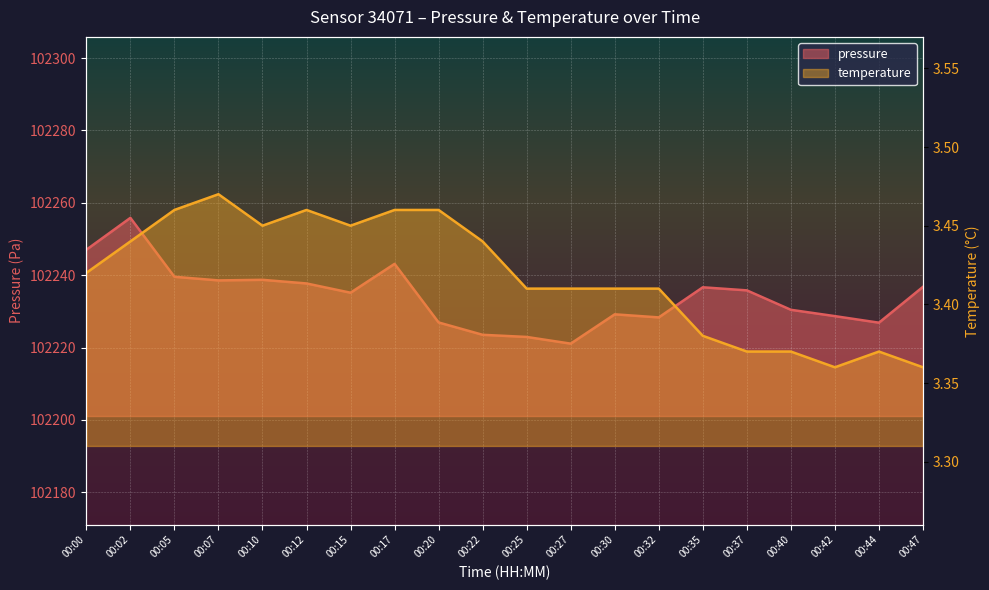

Reading right to left, transcribe all the data shown in this chart.

pressure: 00:47=102236.8	00:44=102226.9	00:42=102228.7	00:40=102230.4	00:37=102235.8	00:35=102236.7	00:32=102228.3	00:30=102229.2	00:27=102221.1	00:25=102222.9	00:22=102223.5	00:20=102226.9	00:17=102243.1	00:15=102235.2	00:12=102237.7	00:10=102238.7	00:07=102238.6	00:05=102239.6	00:02=102255.8	00:00=102247.0
temperature: 00:47=3.4	00:44=3.4	00:42=3.4	00:40=3.4	00:37=3.4	00:35=3.4	00:32=3.4	00:30=3.4	00:27=3.4	00:25=3.4	00:22=3.4	00:20=3.5	00:17=3.5	00:15=3.5	00:12=3.5	00:10=3.5	00:07=3.5	00:05=3.5	00:02=3.4	00:00=3.4